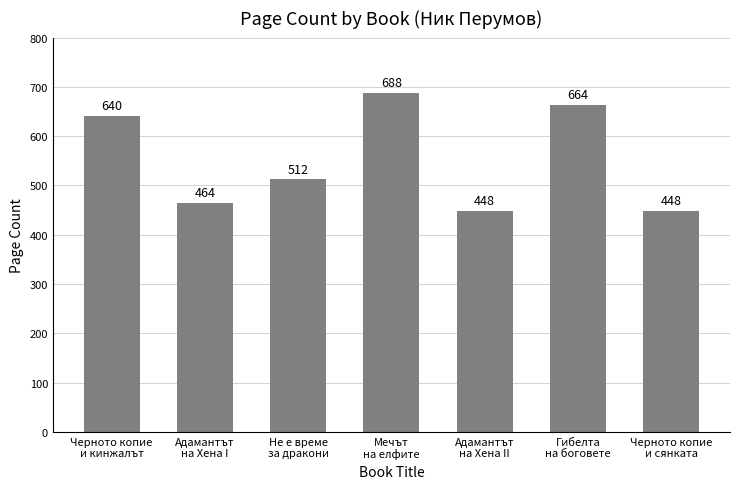

What is the maximum value shown in the chart?

688